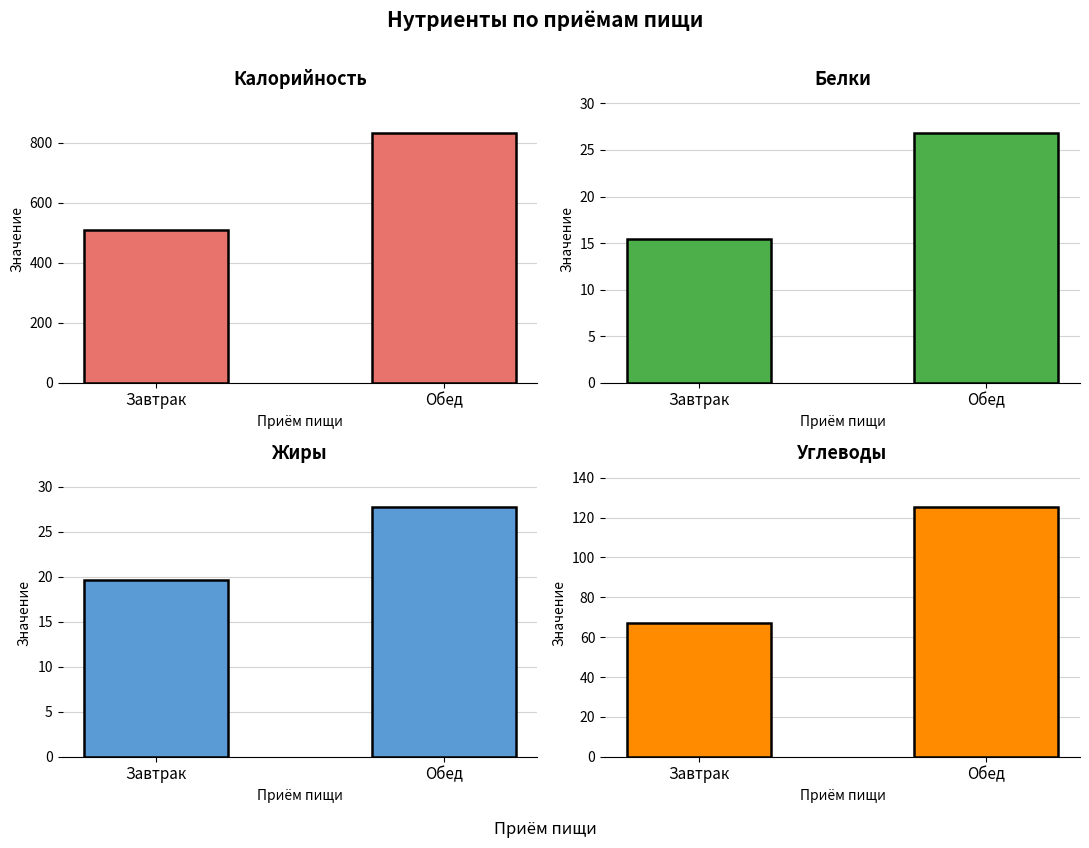

Where is Жиры nearest to the value 23?

Завтрак